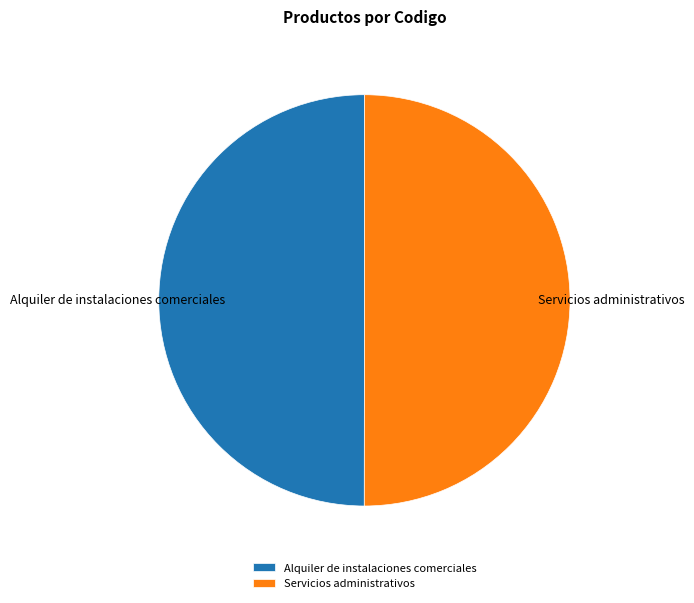

Combined, do Alquiler de instalaciones comerciales and Servicios administrativos account for over 50%?

Yes